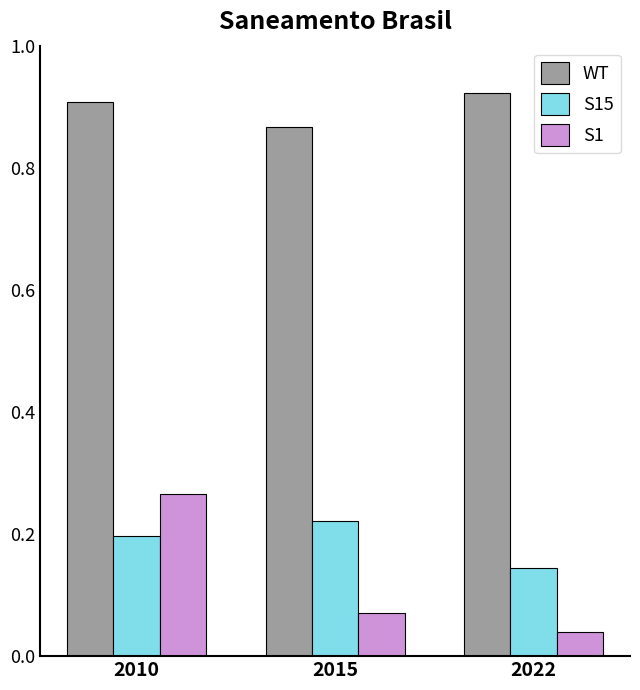

The value of S15 at 2010 is 0.2. True or false?

True